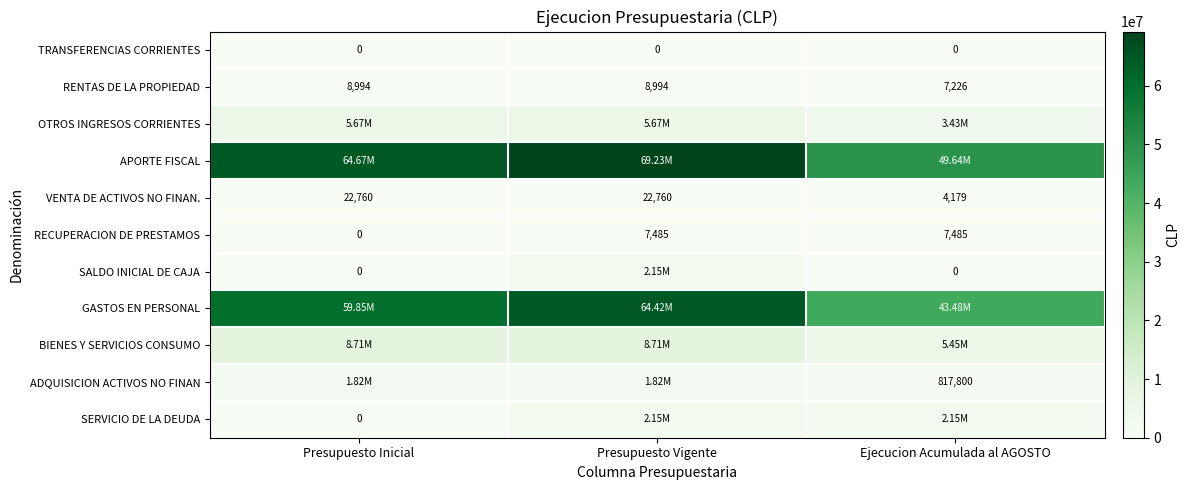

What is the sum of the RENTAS DE LA PROPIEDAD values at Ejecucion Acumulada al AGOSTO and Presupuesto Vigente?

16220